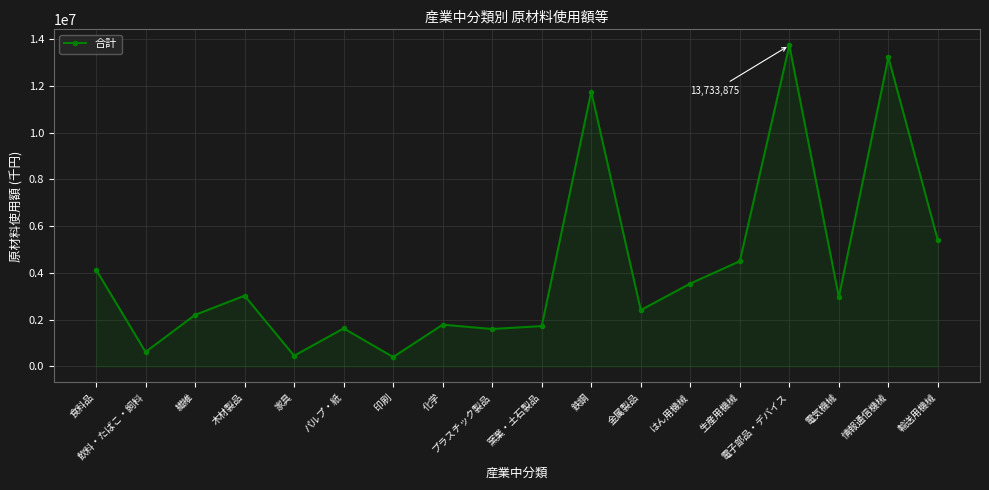

What is the label of the 7th point from the left?

印刷